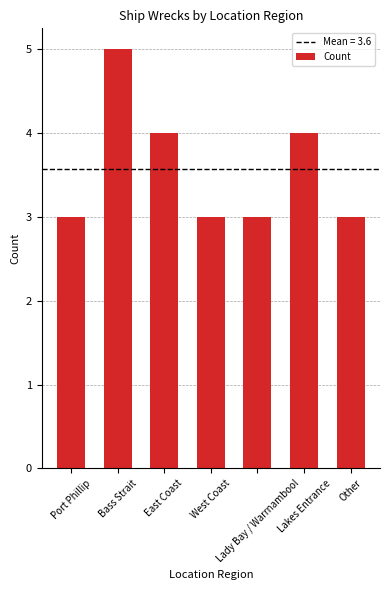

Reading left to right, what are all the values shown in this chart?

3	5	4	3	3	4	3